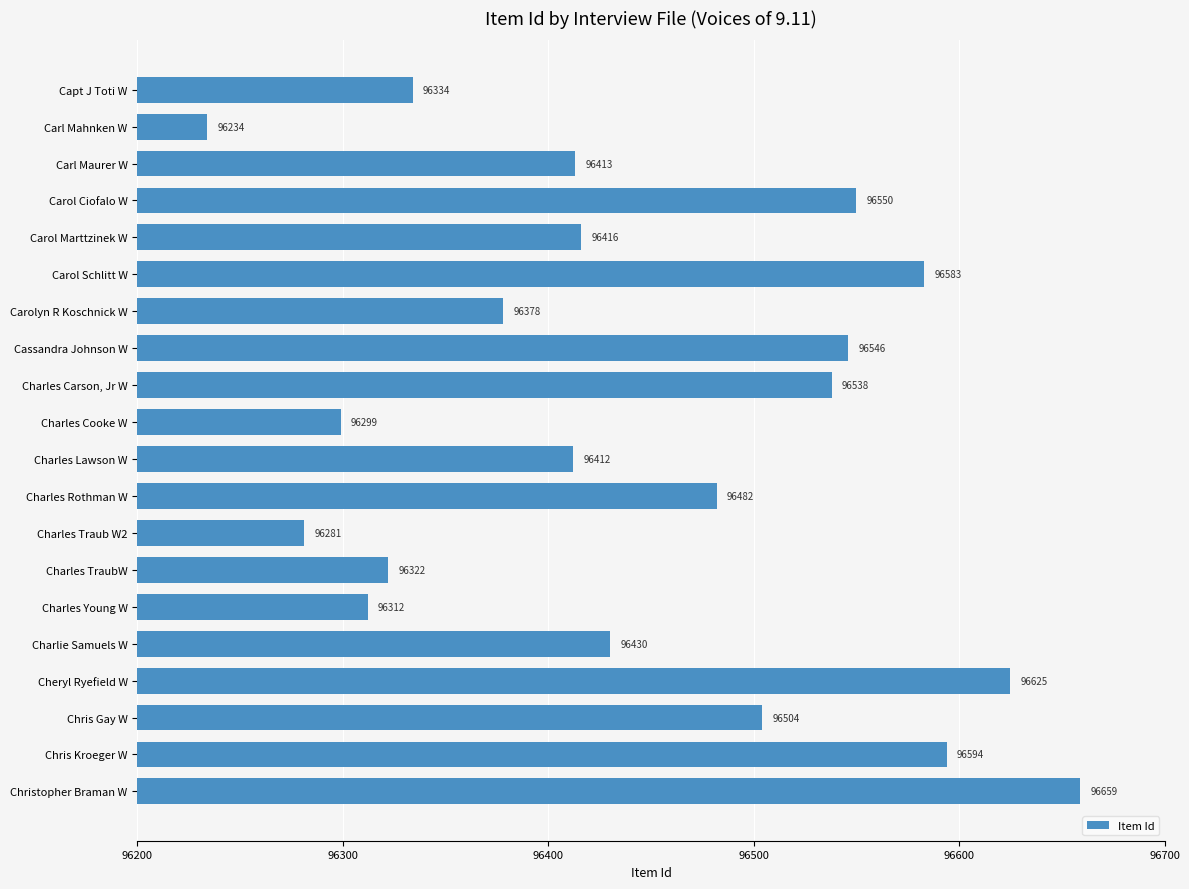

Reading top to bottom, transcribe all the data shown in this chart.

Capt J Toti W=96334	Carl Mahnken W=96234	Carl Maurer W=96413	Carol Ciofalo W=96550	Carol Marttzinek W=96416	Carol Schlitt W=96583	Carolyn R Koschnick W=96378	Cassandra Johnson W=96546	Charles Carson, Jr W=96538	Charles Cooke W=96299	Charles Lawson W=96412	Charles Rothman W=96482	Charles Traub W2=96281	Charles TraubW=96322	Charles Young W=96312	Charlie Samuels W=96430	Cheryl Ryefield W=96625	Chris Gay W=96504	Chris Kroeger W=96594	Christopher Braman W=96659